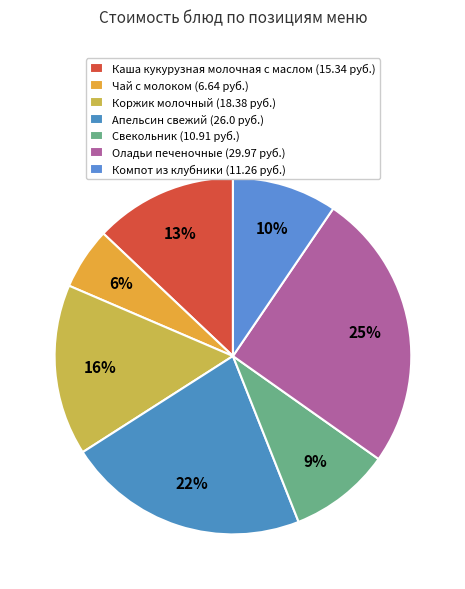

True or false: Свекольник accounts for 1% of the total.

False